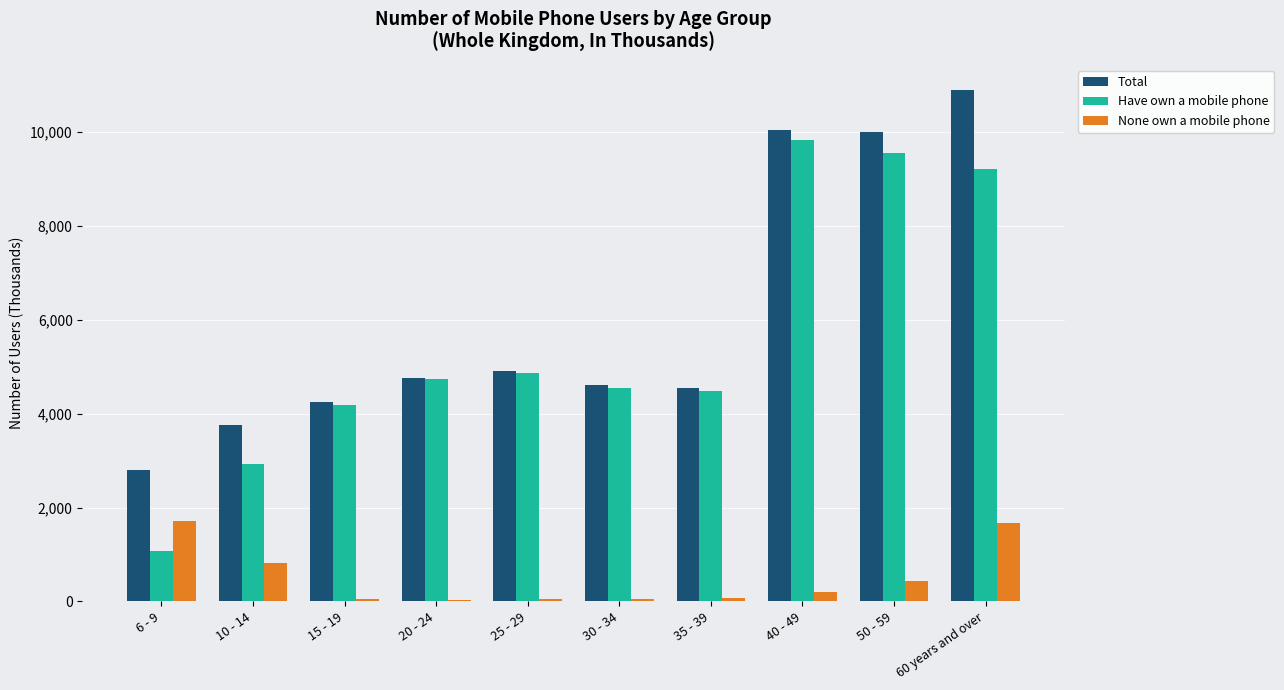

Which category has the highest value across all series?

60 years and over